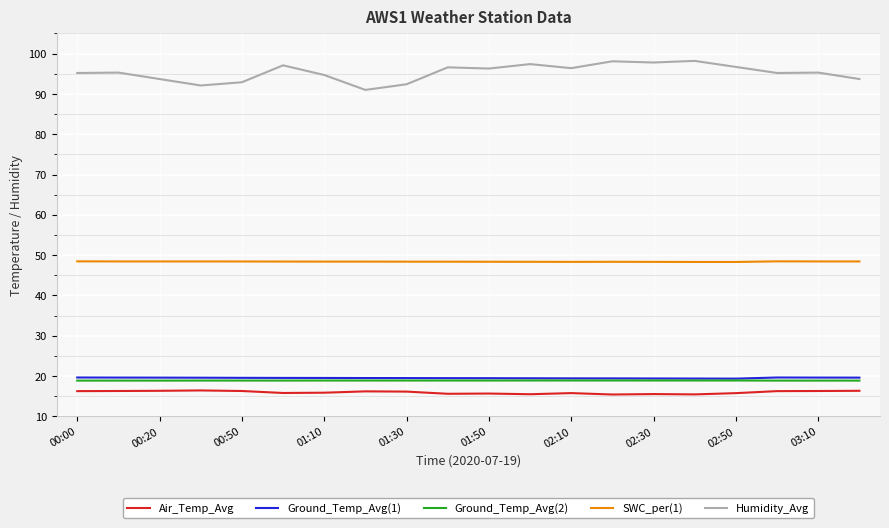

What is the smallest value displayed?

15.4